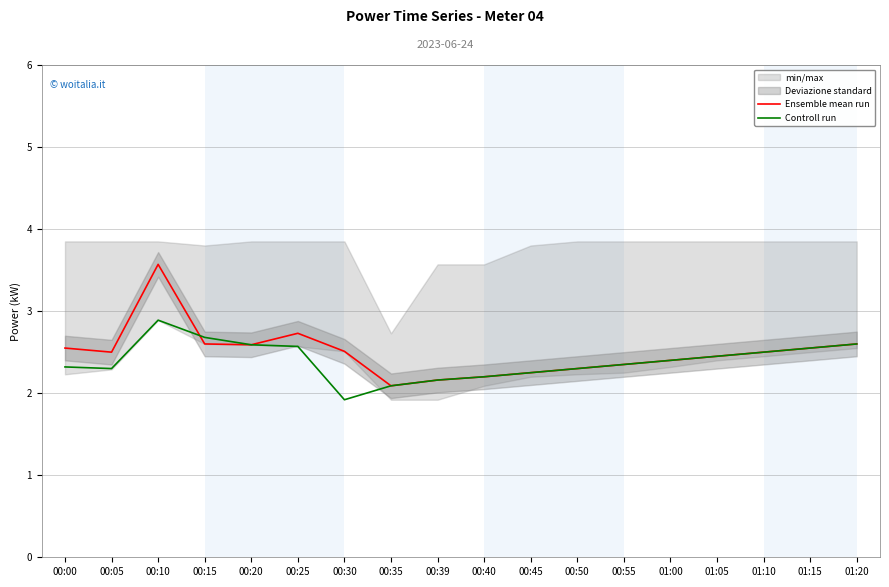

Where is the first local minimum for Controll run?

00:05